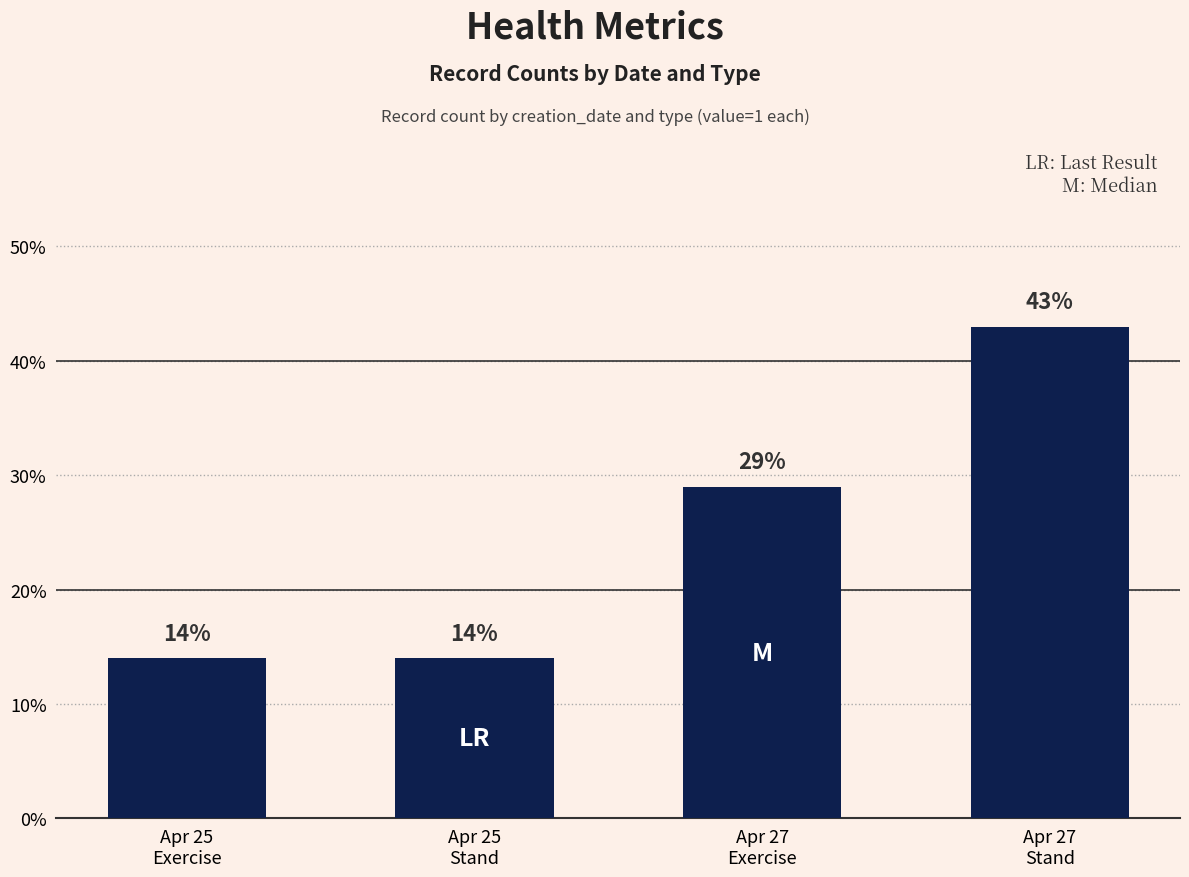

What is the label of the 2nd bar from the left?

Apr 25
Stand